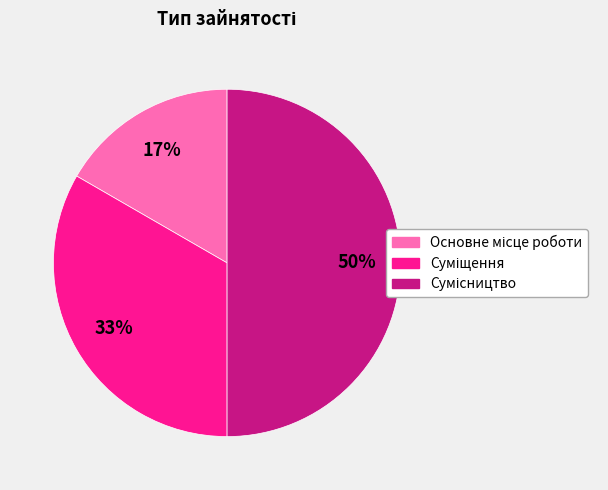

To the nearest percent, what is the average slice percentage?

33%